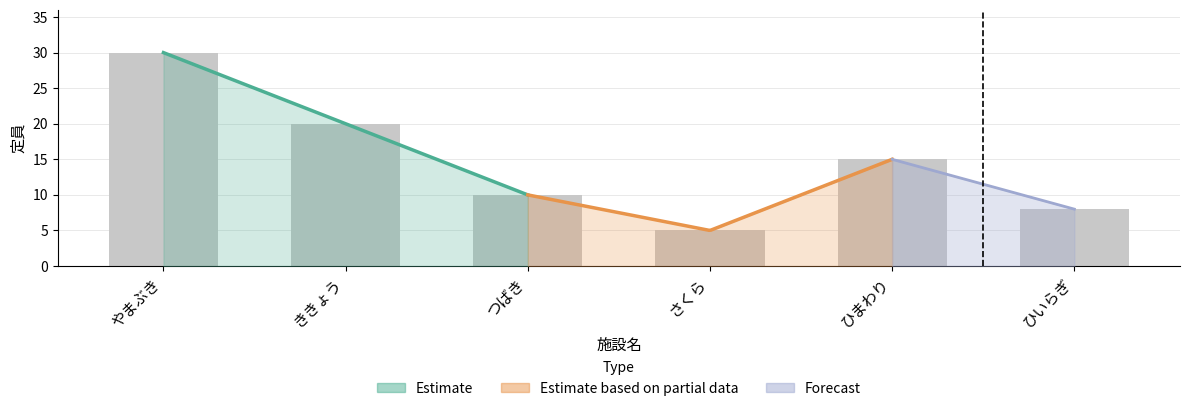

Which label corresponds to the smallest value in the chart?

さくら